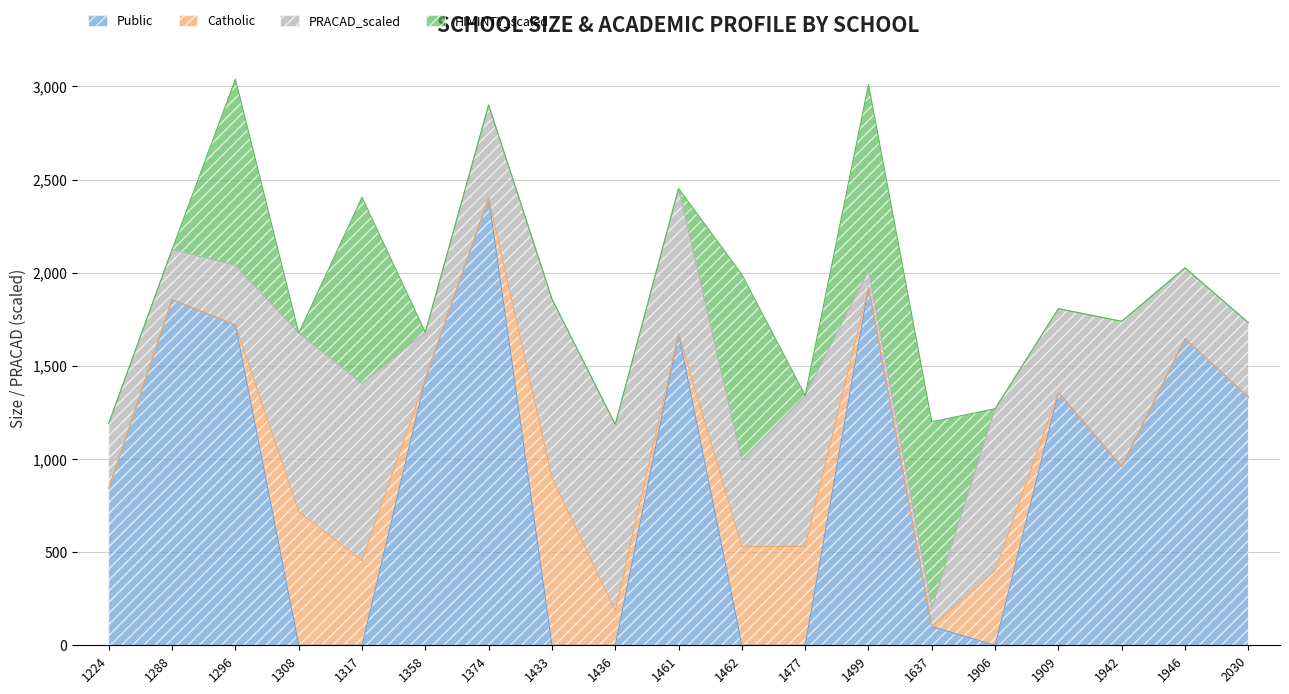

How many HIMINTY_scaled values are between 0 and 1000?

19